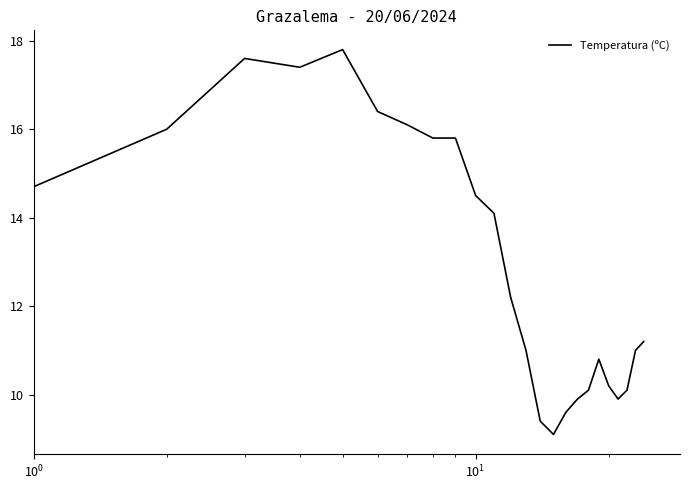

What is the minimum value shown in the chart?

9.1